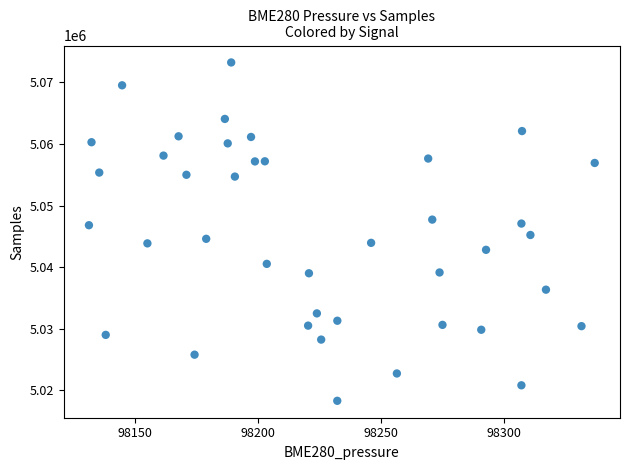

What is the range of Y values (max minus min)?

54898